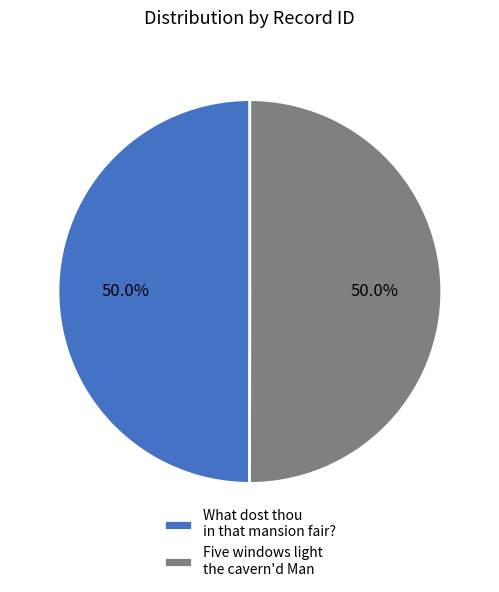

Is it true that What dost thou in that mansion fair? is 50% of the pie?

True